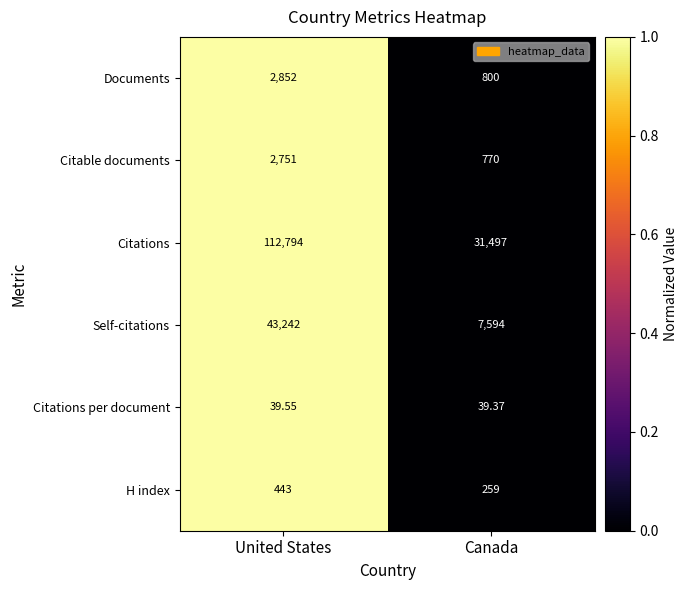

Which series changed the most between United States and Canada?

Citations